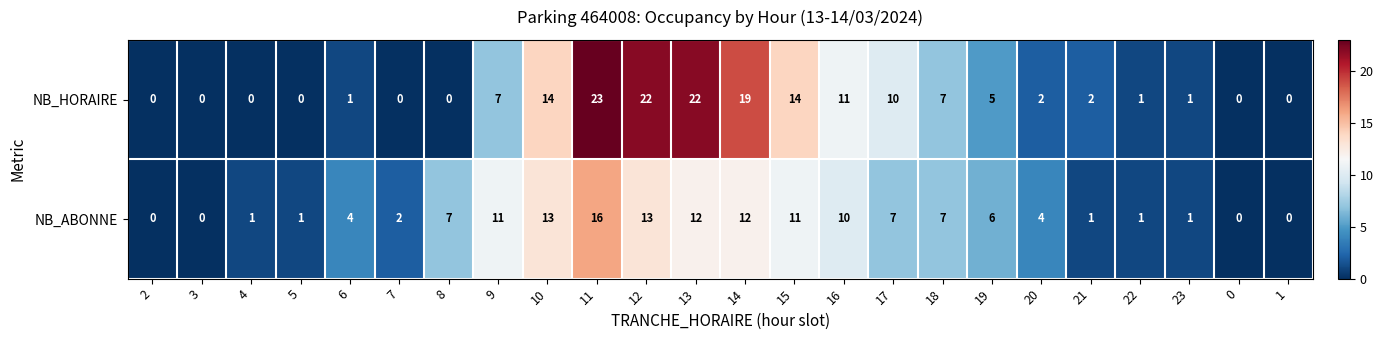

What is the spread (max minus min) of values at 9?

4